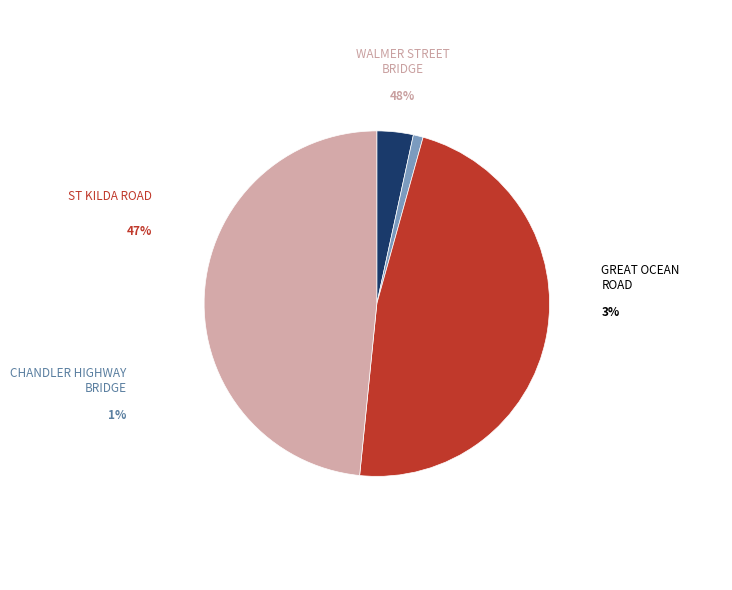

Is there any slice that represents more than half of the pie?

No